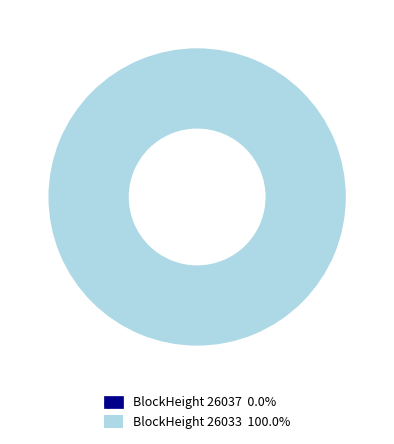

To the nearest percent, what is the combined percentage of 26033 and 26037?

100%